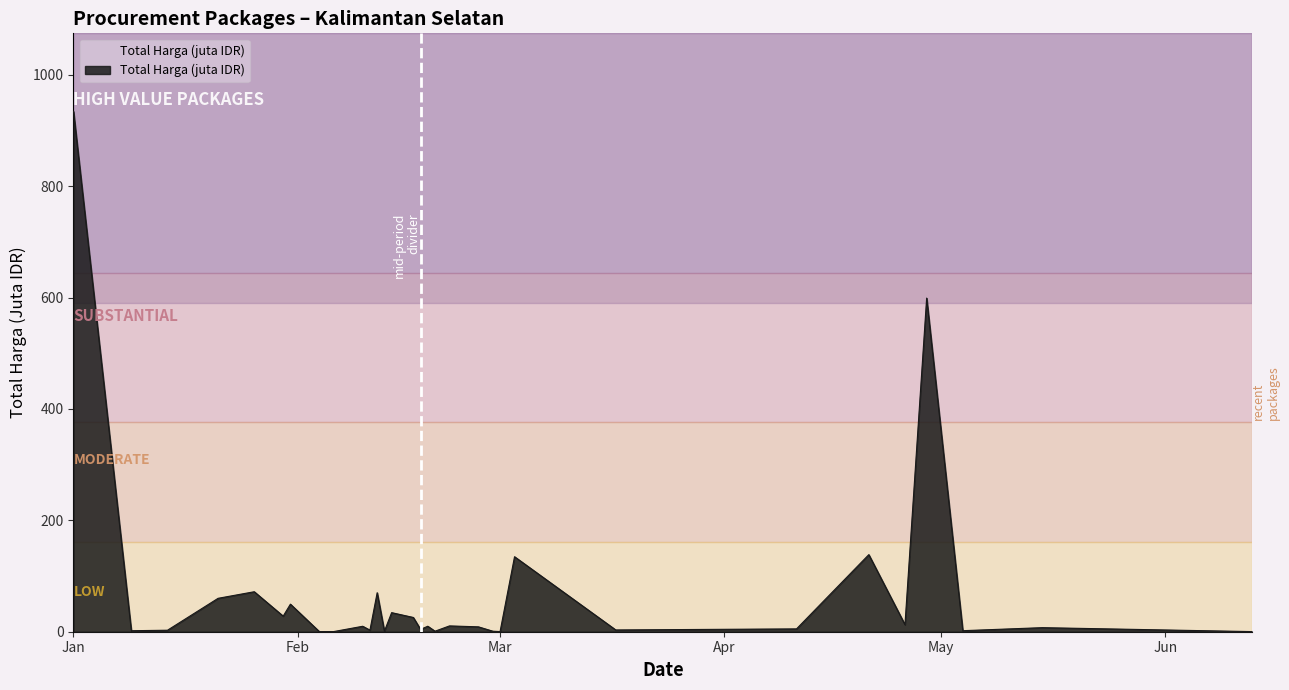

What is the greatest value displayed?

934.2